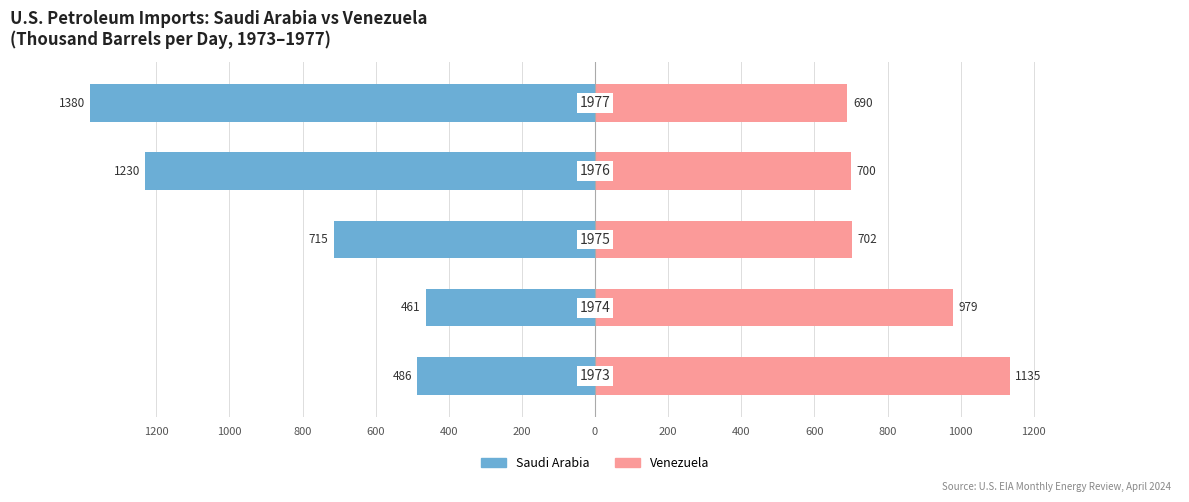

Is it true that Saudi Arabia equals -687.6 at 1200?

False